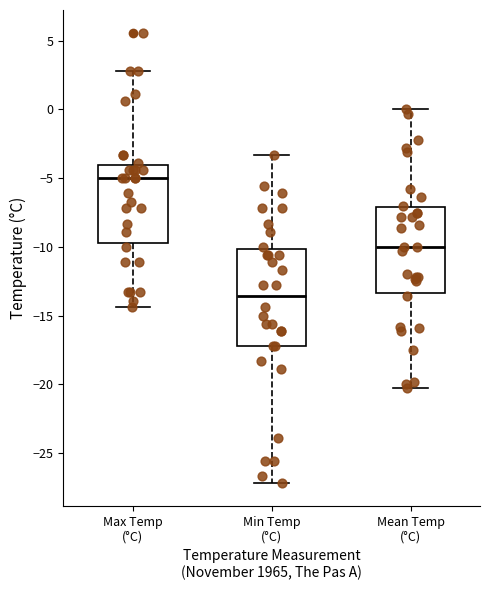

Which box has the highest median line?

Max Temp (°C)